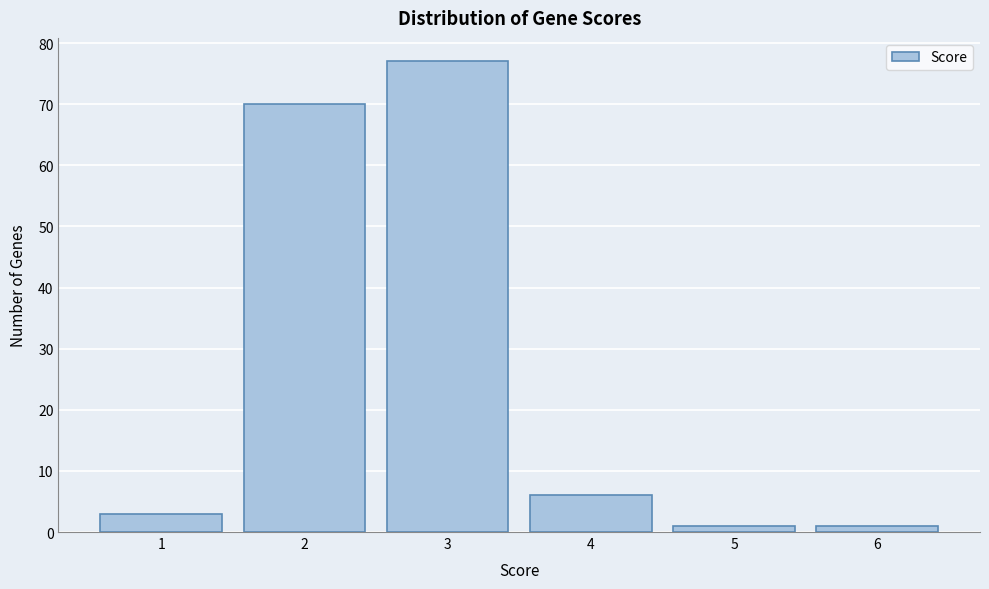

Reading left to right, list all the values displayed in this chart.

1=3	2=70	3=77	4=6	5=1	6=1